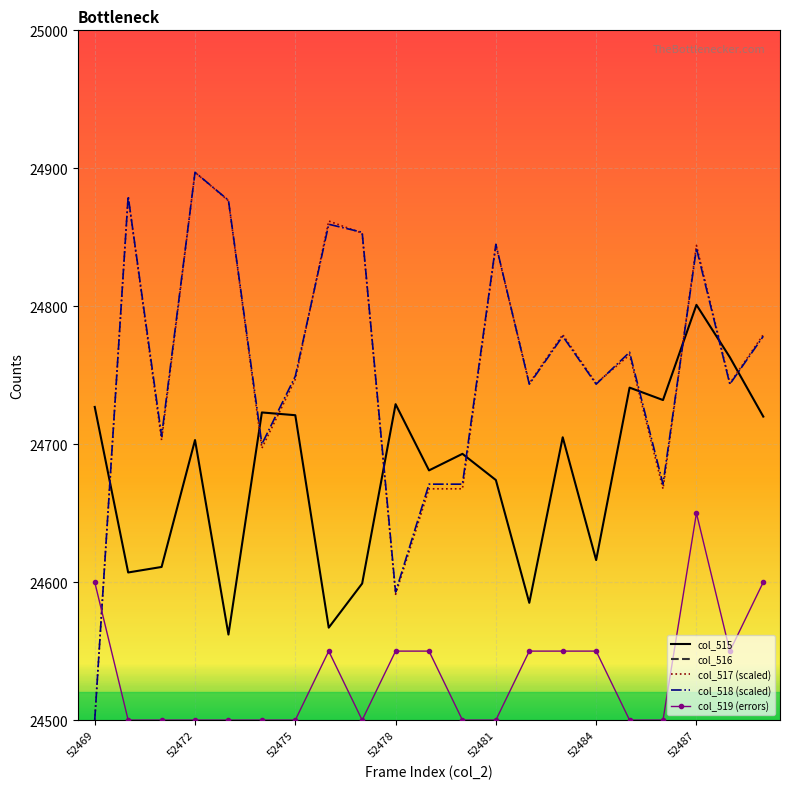

How many interior local valleys does the col_519 (errors) series have?

2